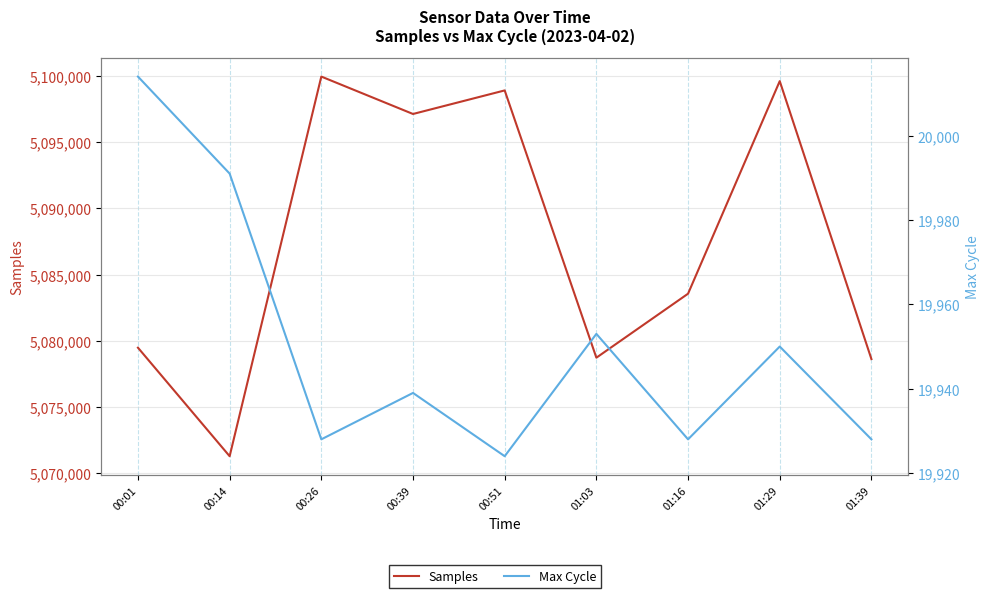

Which series has the largest total across all categories?

Samples